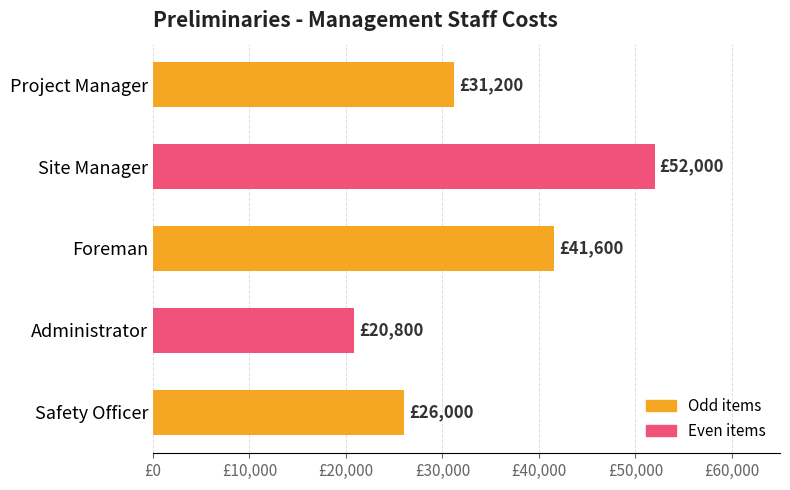

At which category does the chart reach its peak across all series?

Site Manager